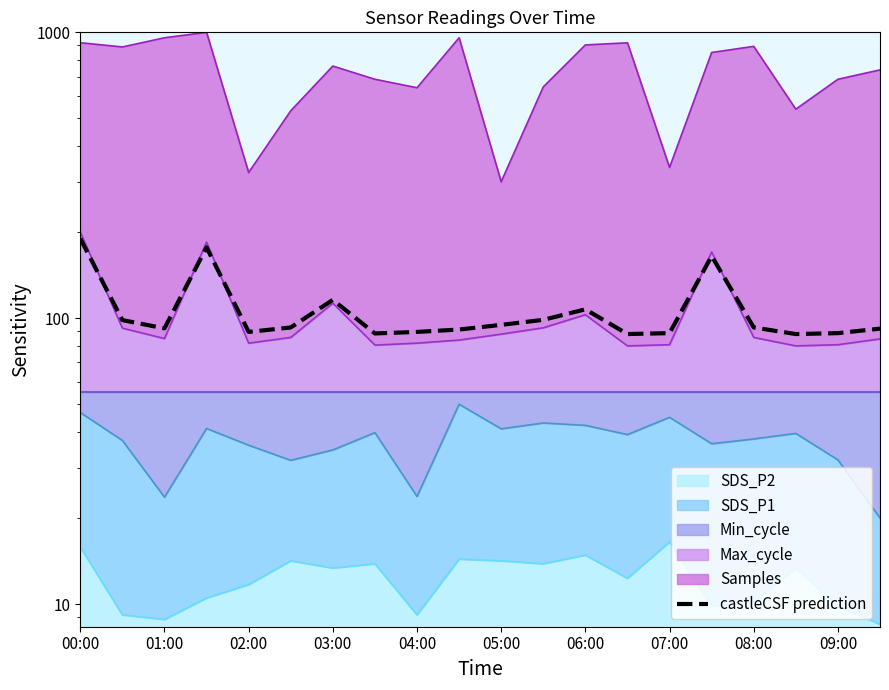

True or false: there are more than 0 points higher than both neighbors.

True